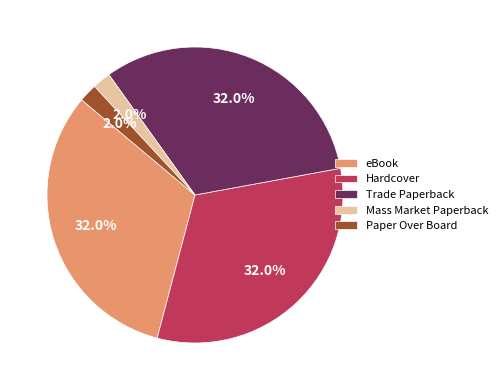

Does Hardcover account for over 50% of the chart?

No